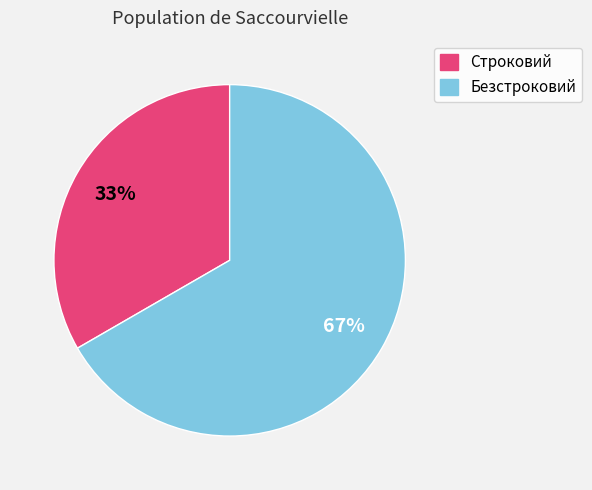

Which category has the smallest portion of the pie?

Строковий